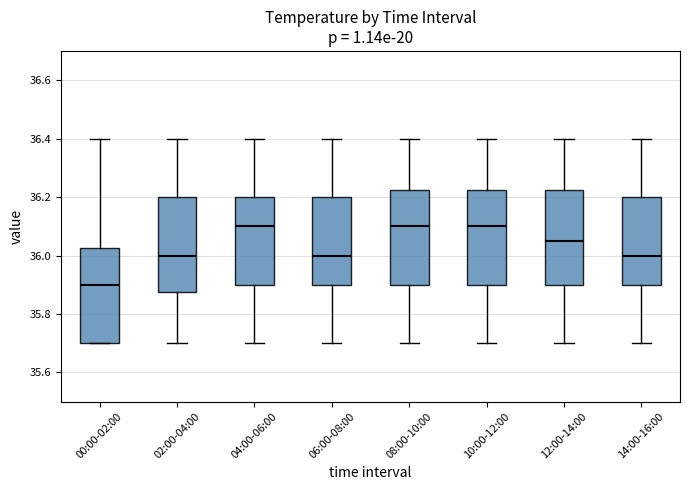

Reading left to right, read every box against the y-axis: the position of its median line, the range the box covers, and the ends of its whiskers. The values are not printed on the chart, so give them approximately, as read against the axis.

00:00-02:00: median 35.90, box 35.70 to 36.02, whiskers 35.70 to 36.40
02:00-04:00: median 36.00, box 35.88 to 36.20, whiskers 35.70 to 36.40
04:00-06:00: median 36.10, box 35.90 to 36.20, whiskers 35.70 to 36.40
06:00-08:00: median 36.00, box 35.90 to 36.20, whiskers 35.70 to 36.40
08:00-10:00: median 36.10, box 35.90 to 36.22, whiskers 35.70 to 36.40
10:00-12:00: median 36.10, box 35.90 to 36.22, whiskers 35.70 to 36.40
12:00-14:00: median 36.06, box 35.90 to 36.22, whiskers 35.70 to 36.40
14:00-16:00: median 36.00, box 35.90 to 36.20, whiskers 35.70 to 36.40